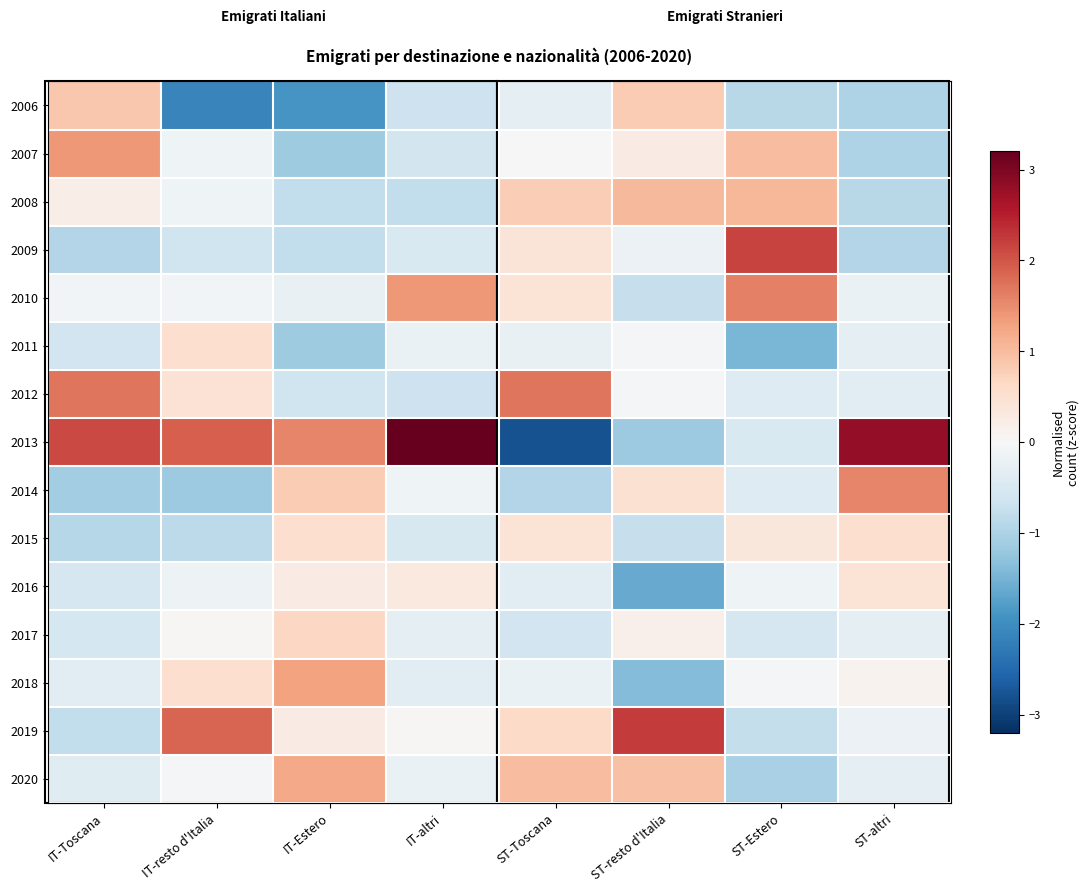

Reading left to right, what are all the values shown in this chart?

2006: IT-Toscana=0.9	IT-resto d'Italia=-2.1	IT-Estero=-1.9	IT-altri=-0.7	ST-Toscana=-0.3	ST-resto d'Italia=0.8	ST-Estero=-0.9	ST-altri=-1.0
2007: IT-Toscana=1.4	IT-resto d'Italia=-0.1	IT-Estero=-1.1	IT-altri=-0.6	ST-Toscana=-0.0	ST-resto d'Italia=0.3	ST-Estero=1.0	ST-altri=-1.0
2008: IT-Toscana=0.2	IT-resto d'Italia=-0.1	IT-Estero=-0.8	IT-altri=-0.8	ST-Toscana=0.8	ST-resto d'Italia=1.0	ST-Estero=1.1	ST-altri=-0.9
2009: IT-Toscana=-0.9	IT-resto d'Italia=-0.6	IT-Estero=-0.8	IT-altri=-0.5	ST-Toscana=0.4	ST-resto d'Italia=-0.2	ST-Estero=2.2	ST-altri=-0.9
2010: IT-Toscana=-0.1	IT-resto d'Italia=-0.1	IT-Estero=-0.2	IT-altri=1.4	ST-Toscana=0.4	ST-resto d'Italia=-0.7	ST-Estero=1.6	ST-altri=-0.2
2011: IT-Toscana=-0.6	IT-resto d'Italia=0.5	IT-Estero=-1.1	IT-altri=-0.2	ST-Toscana=-0.2	ST-resto d'Italia=-0.1	ST-Estero=-1.5	ST-altri=-0.3
2012: IT-Toscana=1.7	IT-resto d'Italia=0.5	IT-Estero=-0.6	IT-altri=-0.7	ST-Toscana=1.7	ST-resto d'Italia=-0.1	ST-Estero=-0.4	ST-altri=-0.3
2013: IT-Toscana=2.1	IT-resto d'Italia=1.9	IT-Estero=1.6	IT-altri=3.2	ST-Toscana=-2.8	ST-resto d'Italia=-1.2	ST-Estero=-0.5	ST-altri=2.8
2014: IT-Toscana=-1.1	IT-resto d'Italia=-1.2	IT-Estero=0.8	IT-altri=-0.1	ST-Toscana=-0.9	ST-resto d'Italia=0.5	ST-Estero=-0.4	ST-altri=1.6
2015: IT-Toscana=-0.9	IT-resto d'Italia=-0.8	IT-Estero=0.5	IT-altri=-0.5	ST-Toscana=0.4	ST-resto d'Italia=-0.7	ST-Estero=0.4	ST-altri=0.5
2016: IT-Toscana=-0.5	IT-resto d'Italia=-0.2	IT-Estero=0.3	IT-altri=0.3	ST-Toscana=-0.3	ST-resto d'Italia=-1.6	ST-Estero=-0.1	ST-altri=0.4
2017: IT-Toscana=-0.6	IT-resto d'Italia=0.0	IT-Estero=0.7	IT-altri=-0.3	ST-Toscana=-0.6	ST-resto d'Italia=0.2	ST-Estero=-0.5	ST-altri=-0.3
2018: IT-Toscana=-0.4	IT-resto d'Italia=0.5	IT-Estero=1.3	IT-altri=-0.4	ST-Toscana=-0.2	ST-resto d'Italia=-1.4	ST-Estero=-0.1	ST-altri=0.1
2019: IT-Toscana=-0.8	IT-resto d'Italia=1.9	IT-Estero=0.3	IT-altri=0.0	ST-Toscana=0.6	ST-resto d'Italia=2.3	ST-Estero=-0.8	ST-altri=-0.2
2020: IT-Toscana=-0.4	IT-resto d'Italia=-0.1	IT-Estero=1.2	IT-altri=-0.2	ST-Toscana=1.0	ST-resto d'Italia=0.9	ST-Estero=-1.0	ST-altri=-0.3